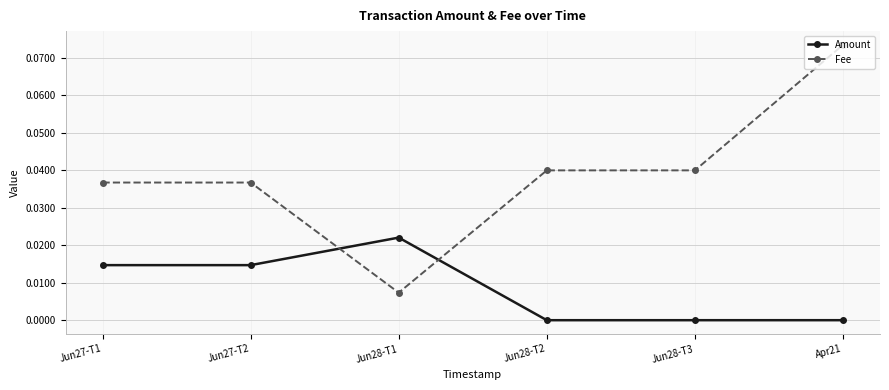

Does the chart display data point markers on the line(s)?

Yes